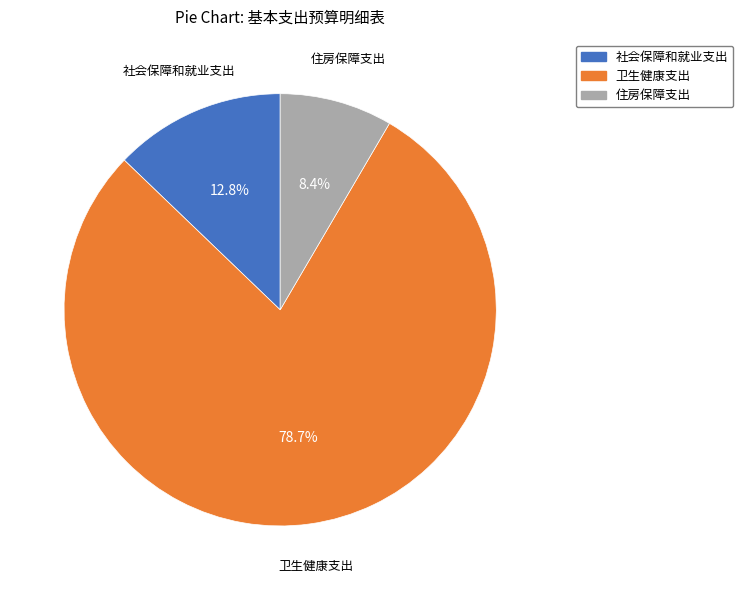

True or false: 社会保障和就业支出 accounts for 13% of the total.

True